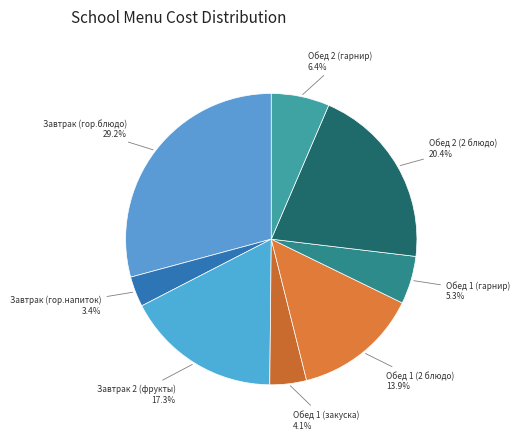

Count the number of slices in the pie.

8